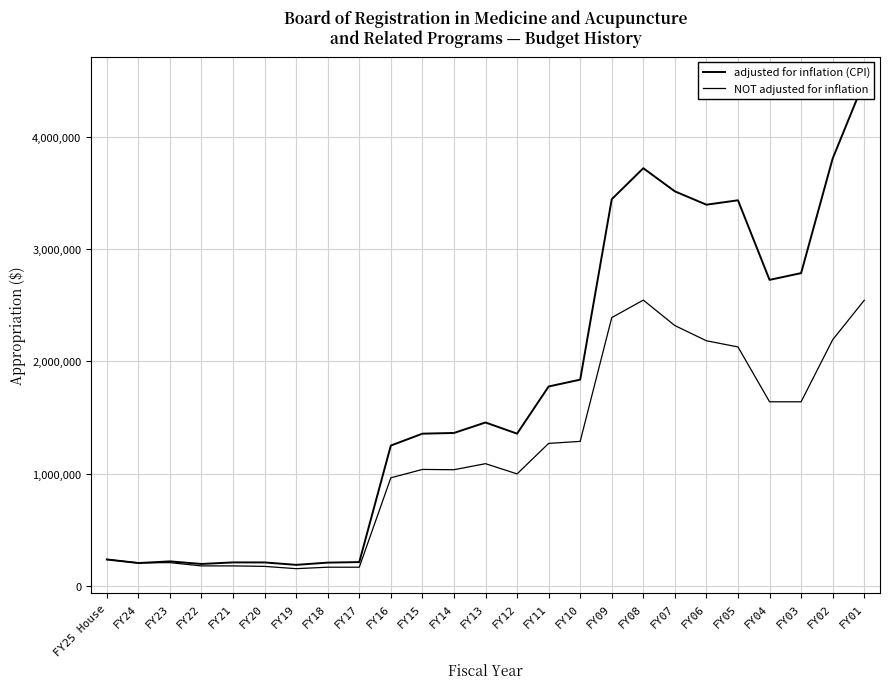

The value of NOT adjusted for inflation at FY02 is 473663. True or false?

False